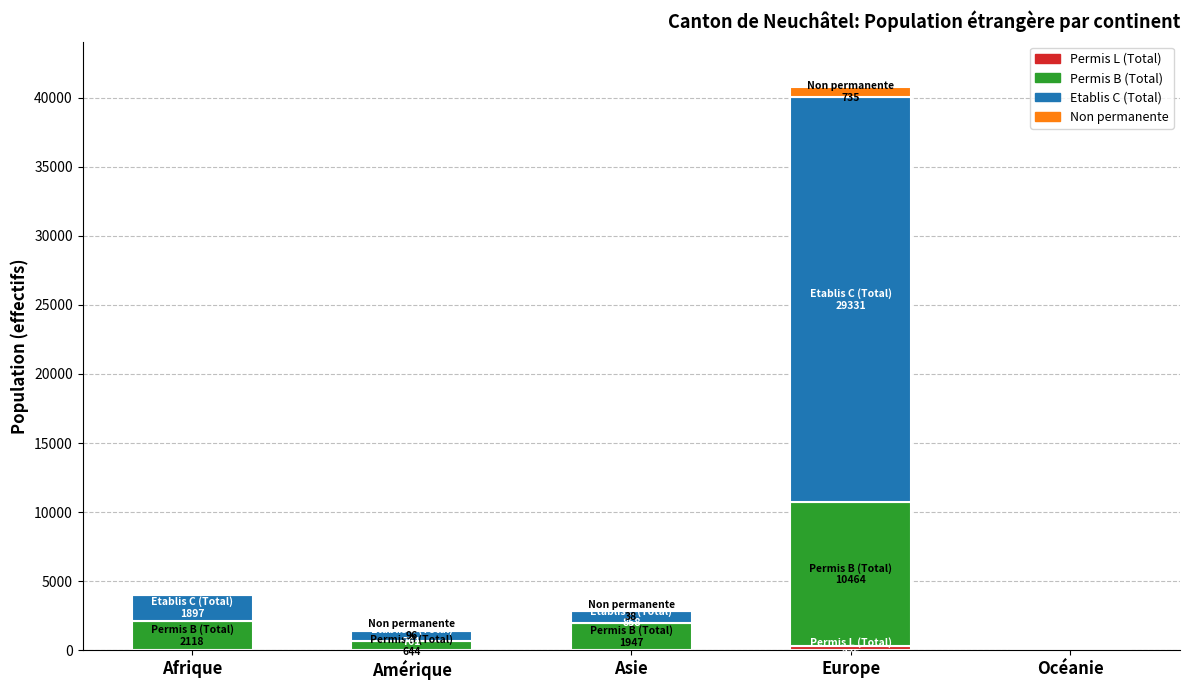

What is the label of the 2nd bar from the left?

Amérique